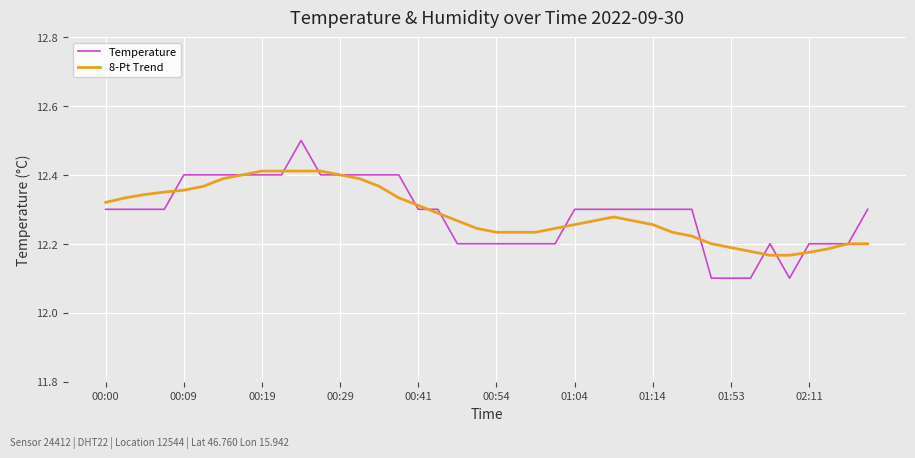

What is the greatest value displayed?

12.5